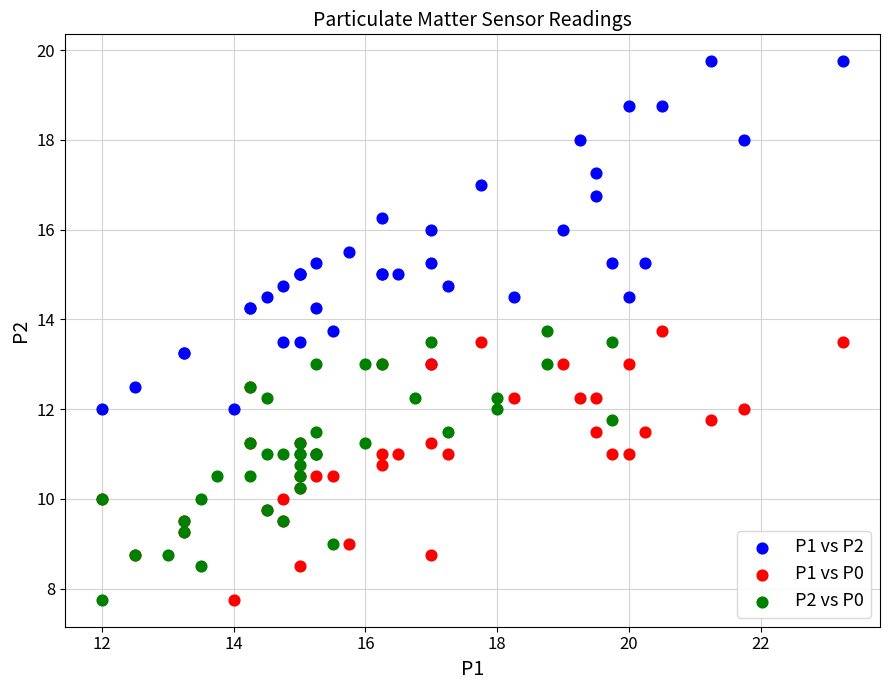

Which series has the largest Y range (max minus min)?

P1 vs P2